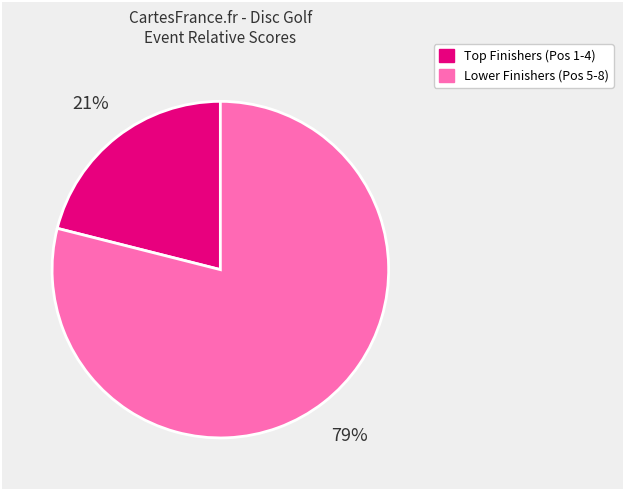

Is there any slice that represents more than half of the pie?

Yes